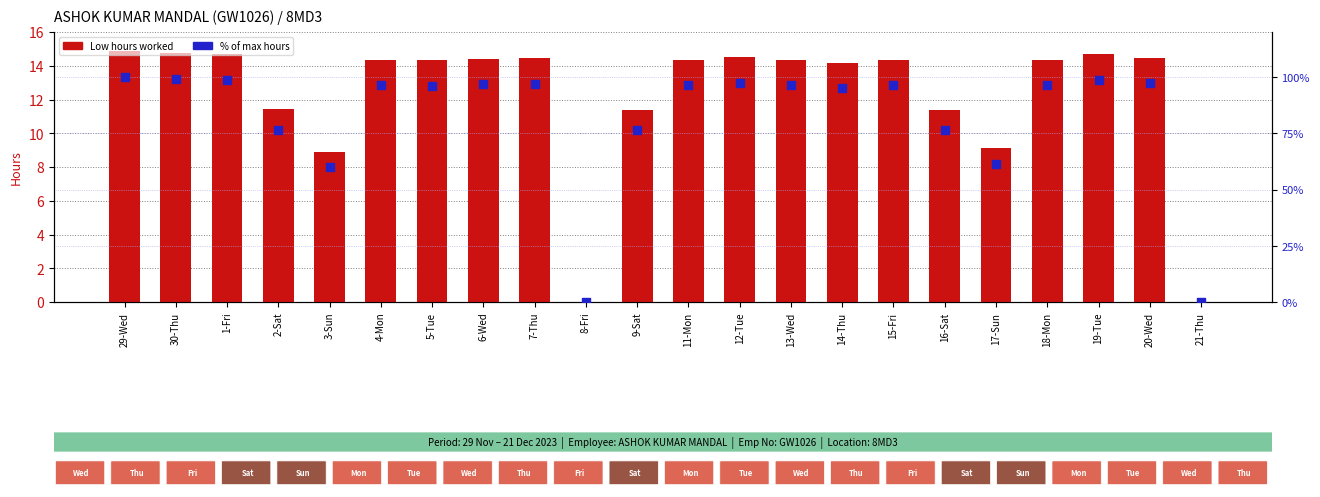

Is the value of Low (hours) at 21-Thu greater than the value of Percentile rank at 13-Wed?

No